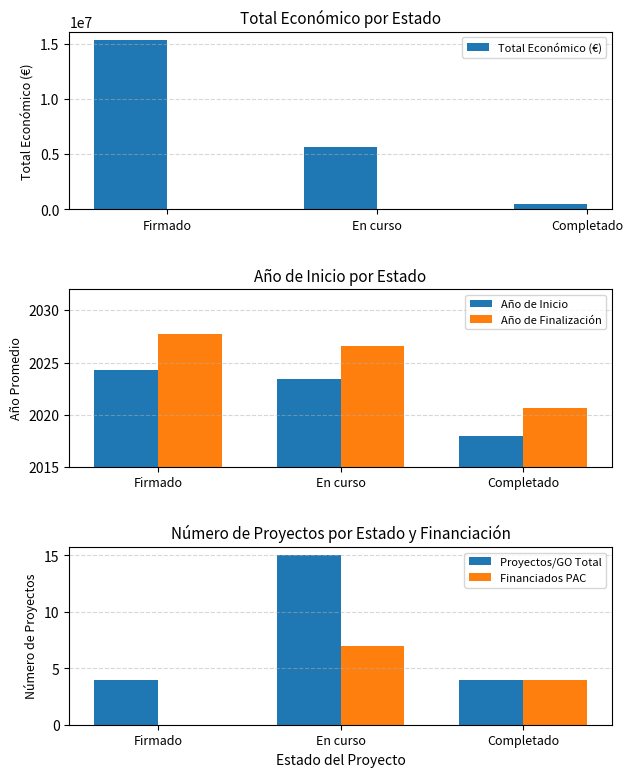

Where is Proyectos/GO Total nearest to the value 9?

Firmado